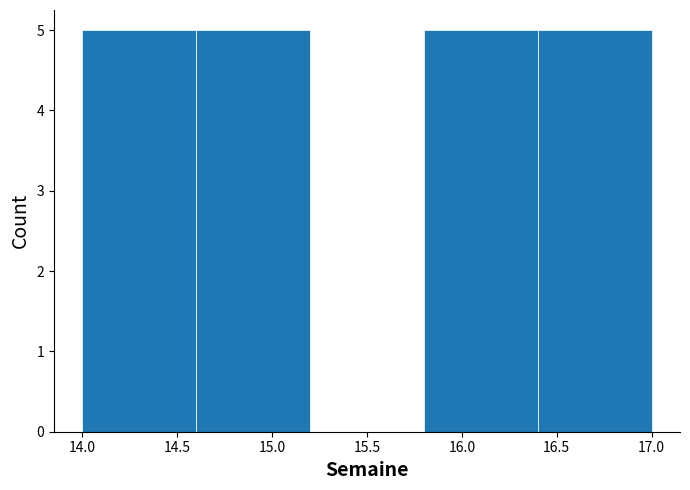

Reading left to right, list every bar in this chart as the range it spans on the x-axis followed by its height. The values are not printed on the chart, so give them approximately, as read against the axis.

14.0 to 14.6: 5
14.6 to 15.2: 5
15.2 to 15.8: 0
15.8 to 16.4: 5
16.4 to 17.0: 5